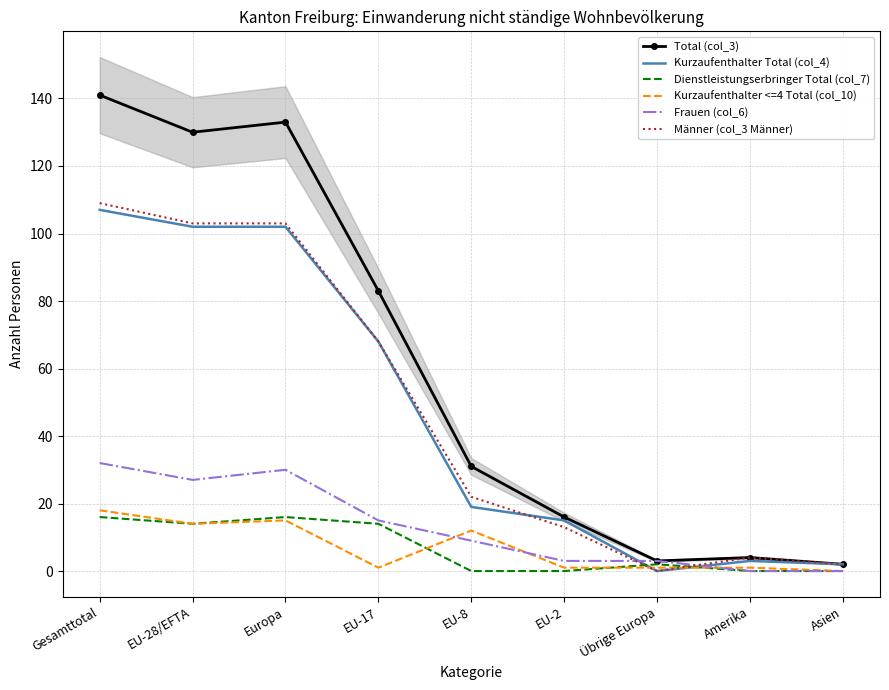

True or false: Total (col_3) and Männer (col_3 Männer) intersect in this chart.

False